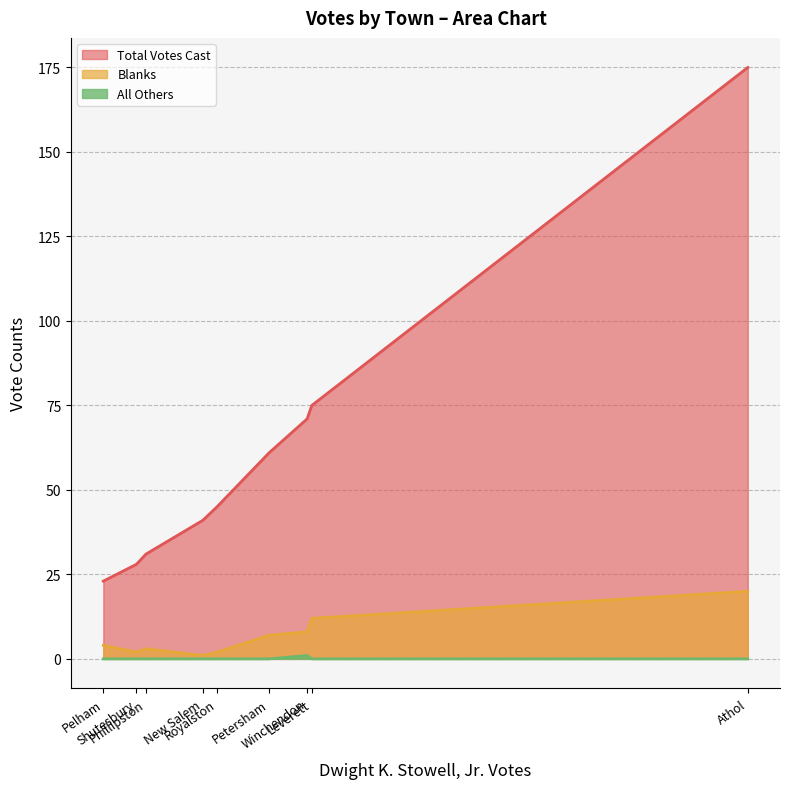

Which series has the largest total across all categories?

Total Votes Cast